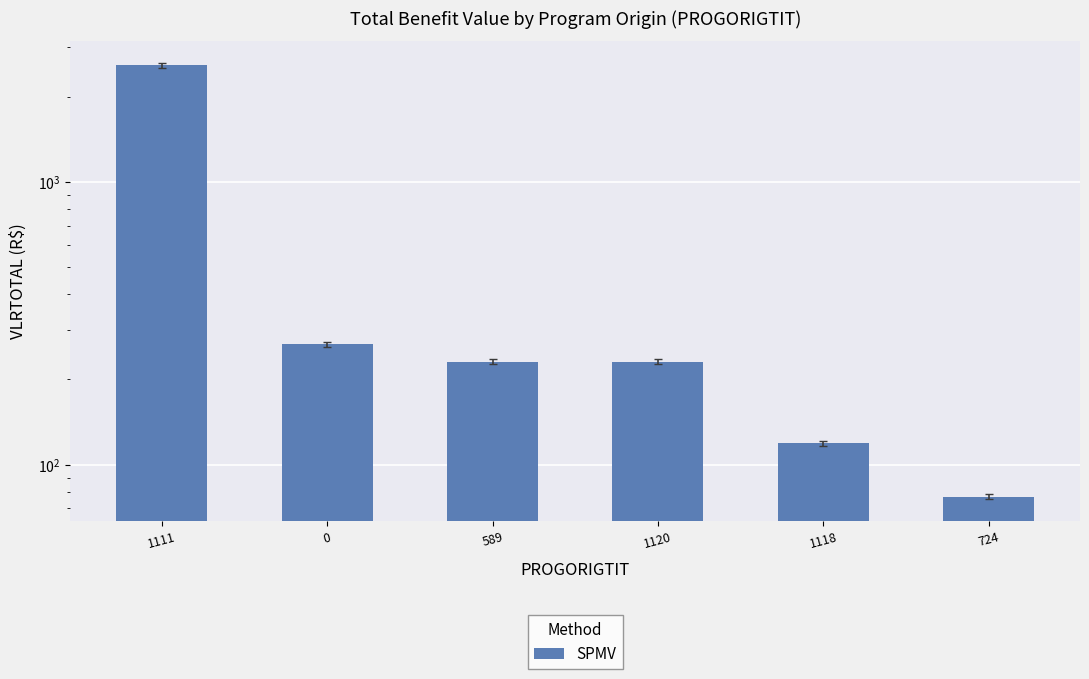

At which category does the chart reach its minimum across all series?

724